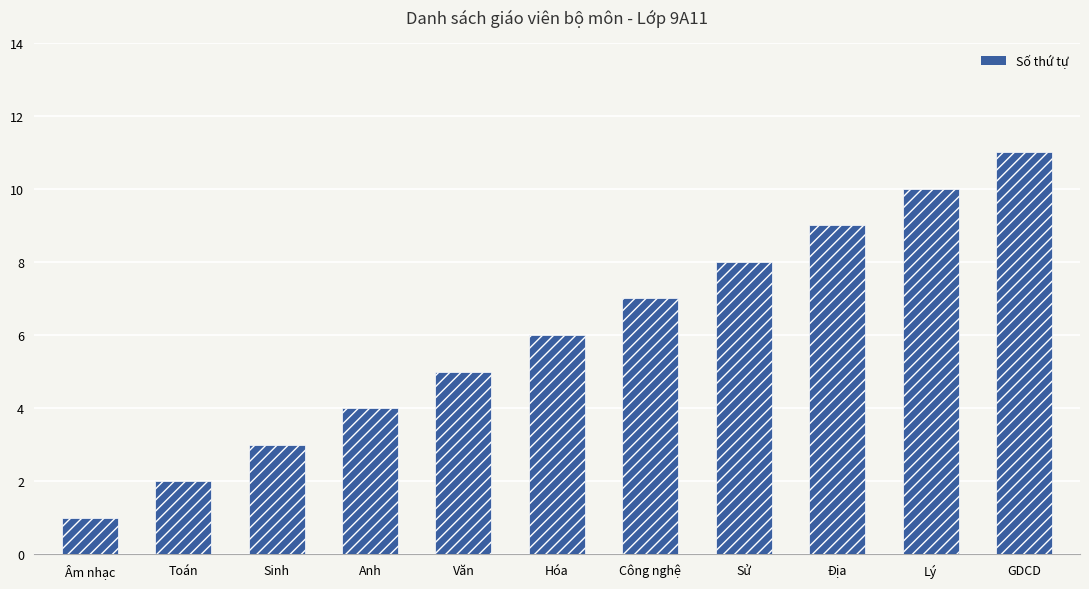

List the labels in order of value, smallest first.

Âm nhạc, Toán, Sinh, Anh, Văn, Hóa, Công nghệ, Sử, Địa, Lý, GDCD